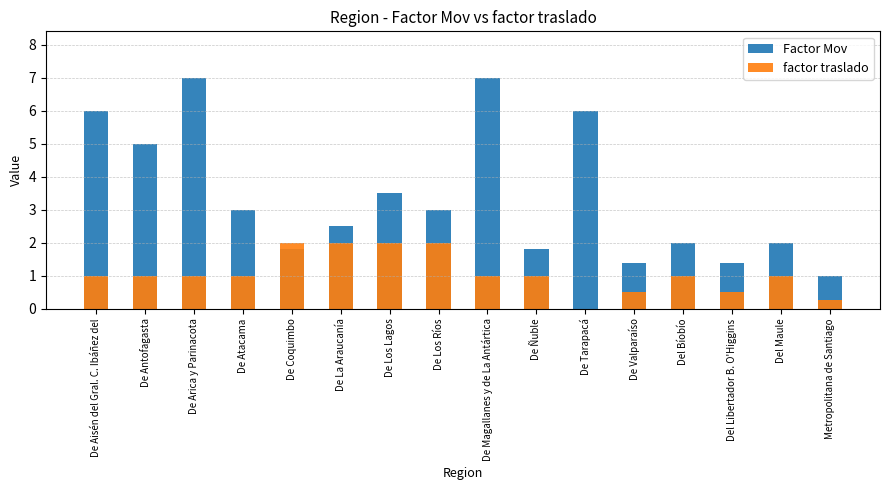

At which label does Factor Mov reach its peak?

De Arica y Parinacota